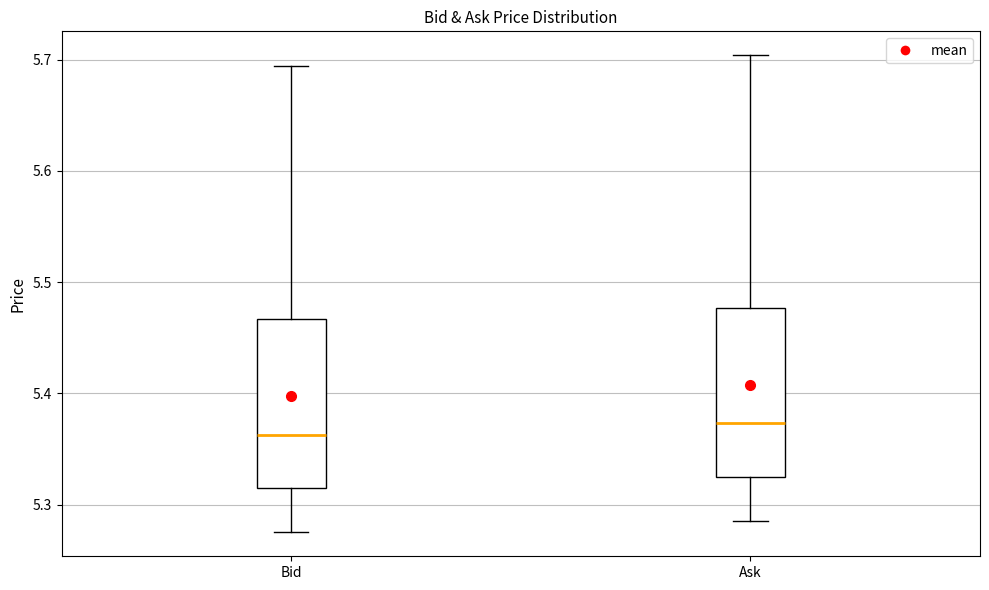

Where is the upper edge of the box for Ask on the y-axis? The values are not printed on the chart, so give them approximately, as read against the axis.

5.48